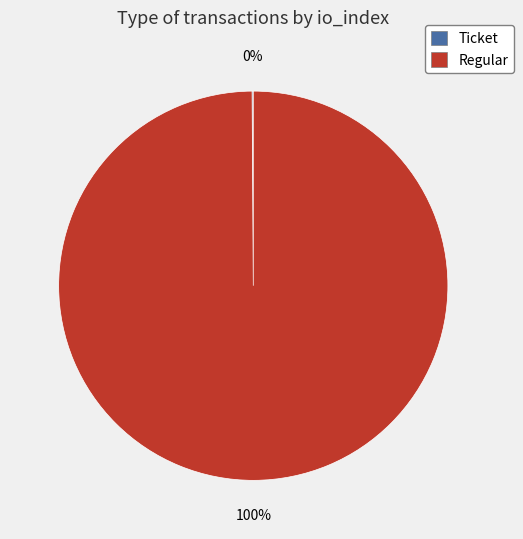

To the nearest percent, what is the difference between the largest and smallest slice percentages?

100%